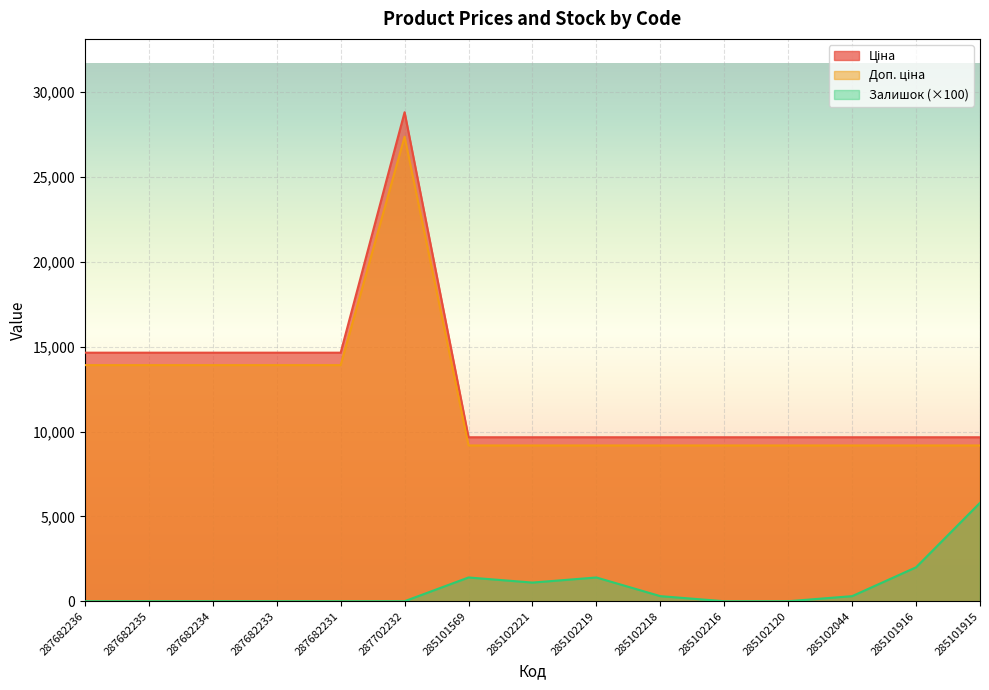

Where is the first local maximum for Залишок?

285101569